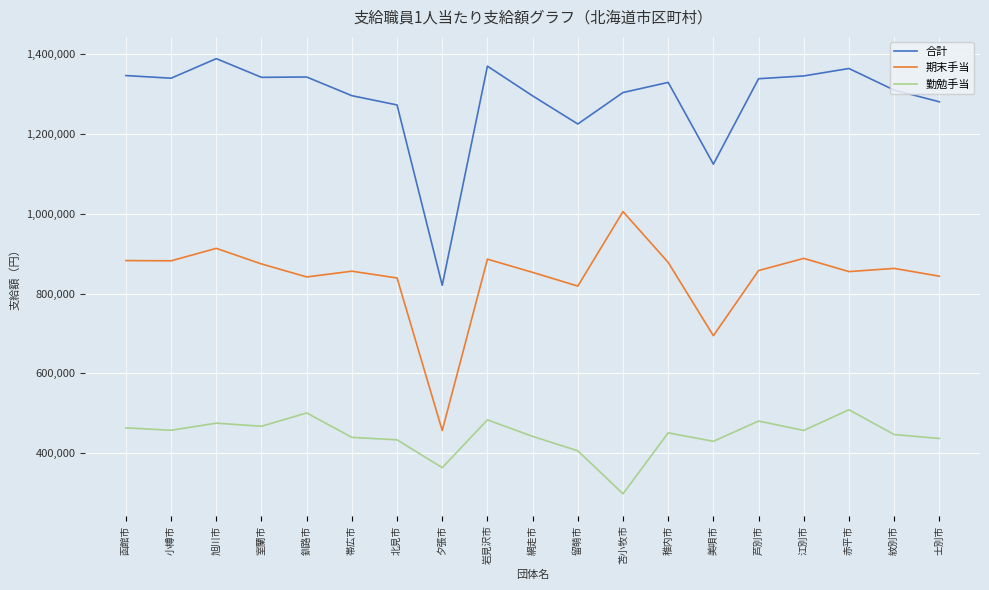

Which series has the largest range (max minus min)?

合計